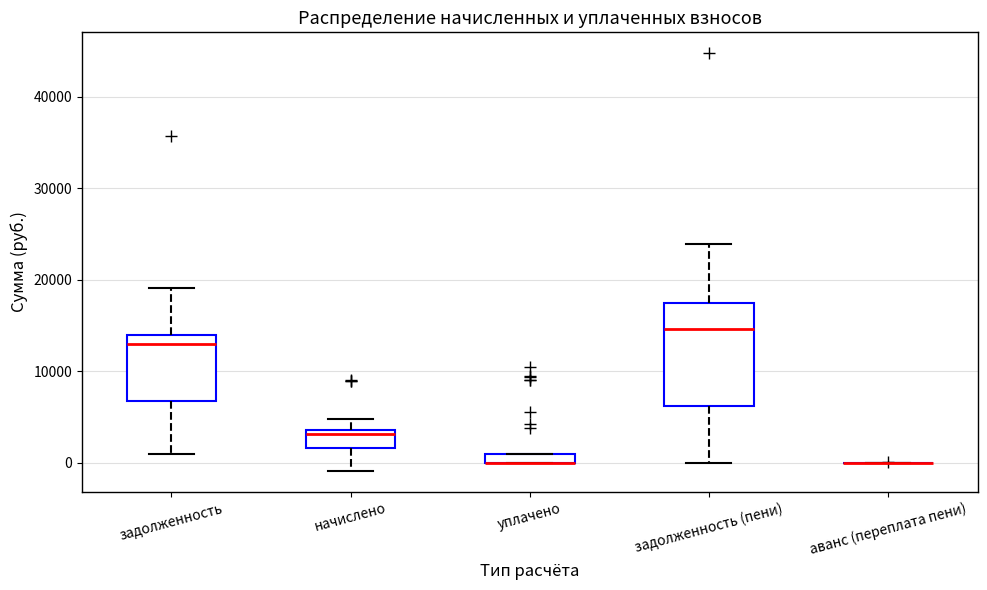

Comparing the boxes themselves (not the whiskers), which one is the tallest?

задолженность (пени)